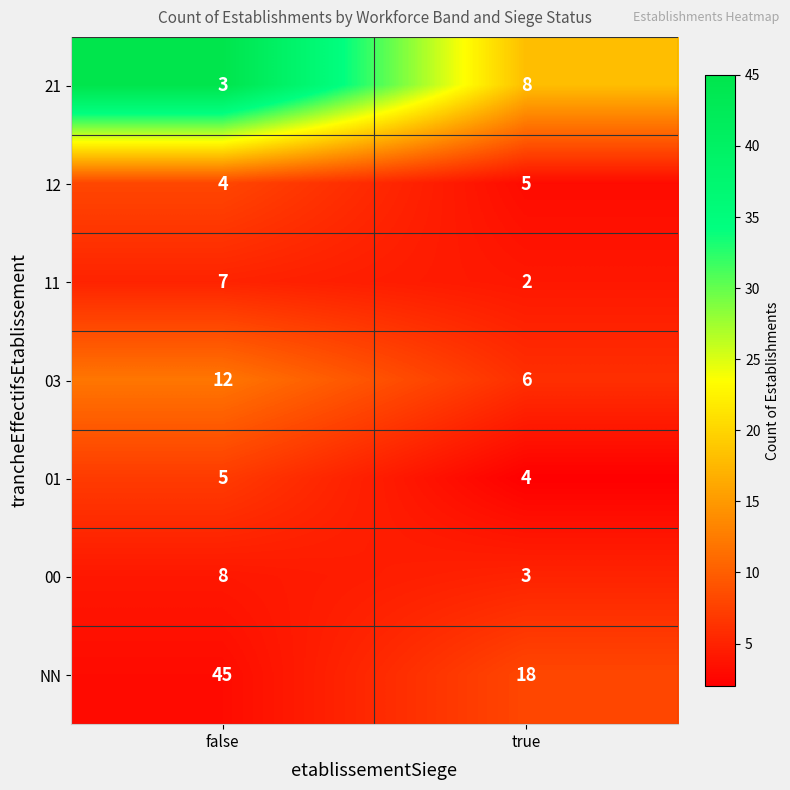

Rank the categories by 21 value from lowest to highest.

false, true